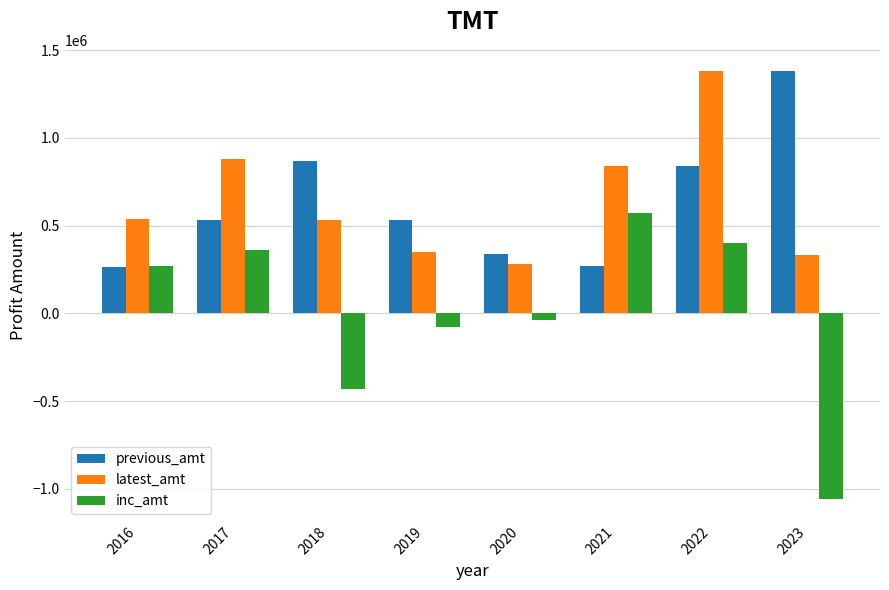

What is the average value of the previous_amt series?

628000